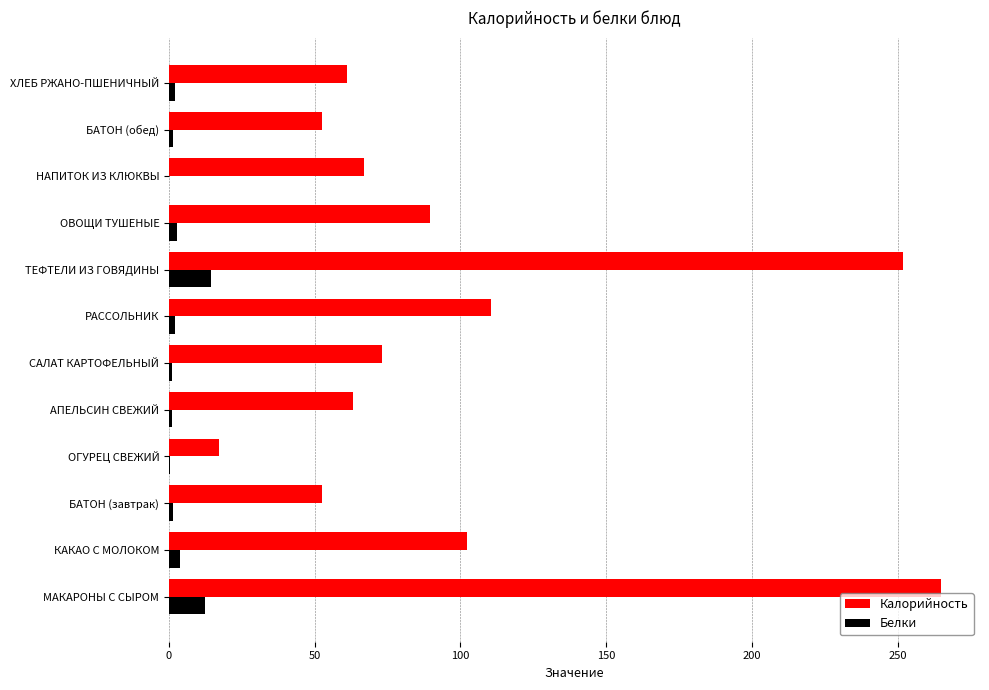

What is the greatest value displayed?

265.0